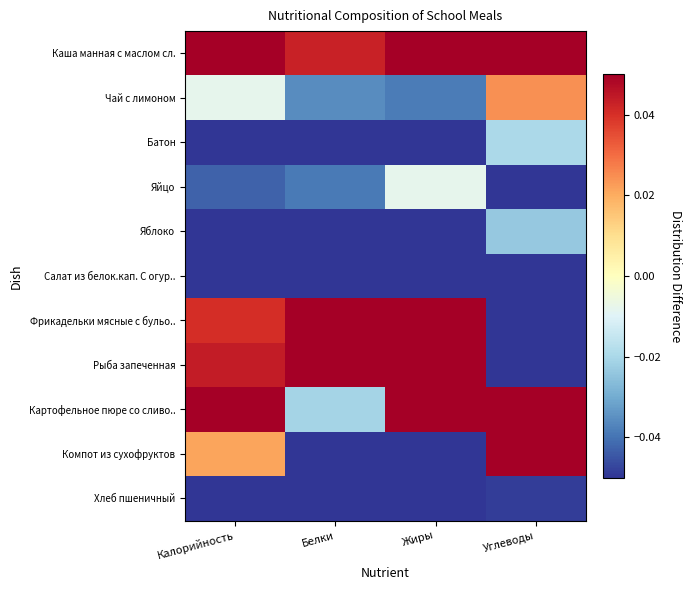

What is the maximum value shown in the chart?

0.1